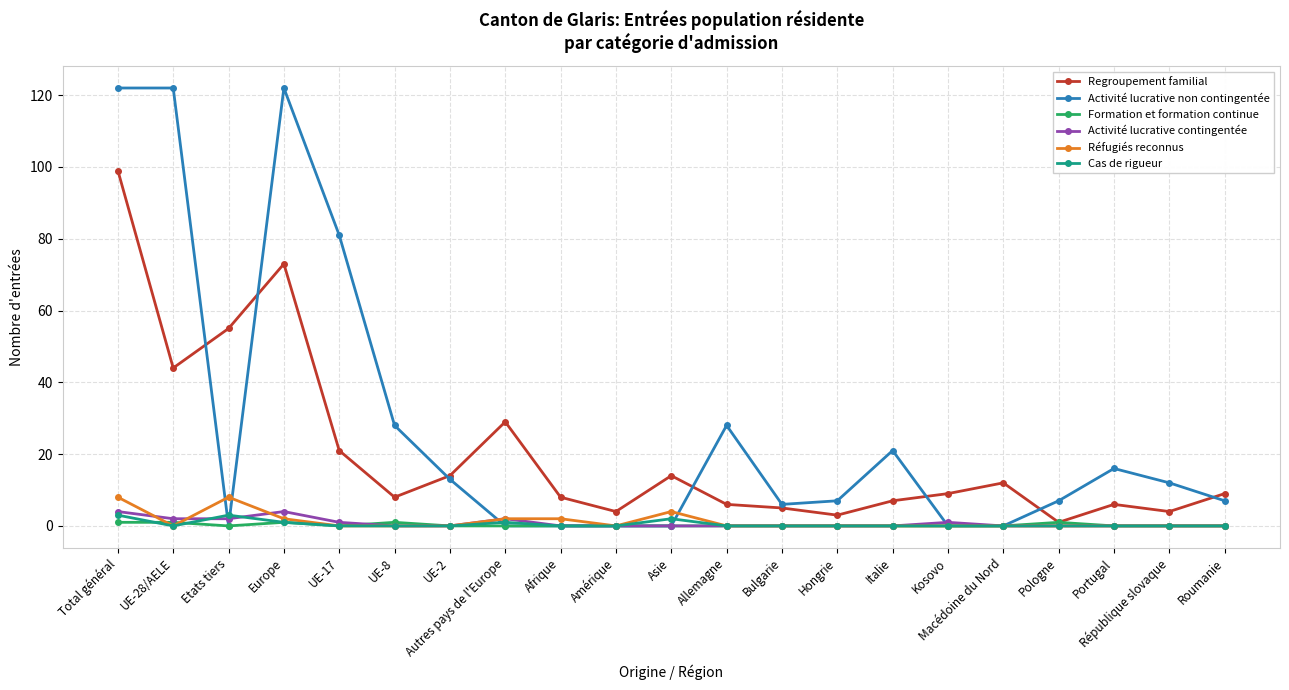

What are all the series names shown in the legend?

Regroupement familial, Activité lucrative non contingentée, Formation et formation continue, Activité lucrative contingentée, Réfugiés reconnus, Cas de rigueur